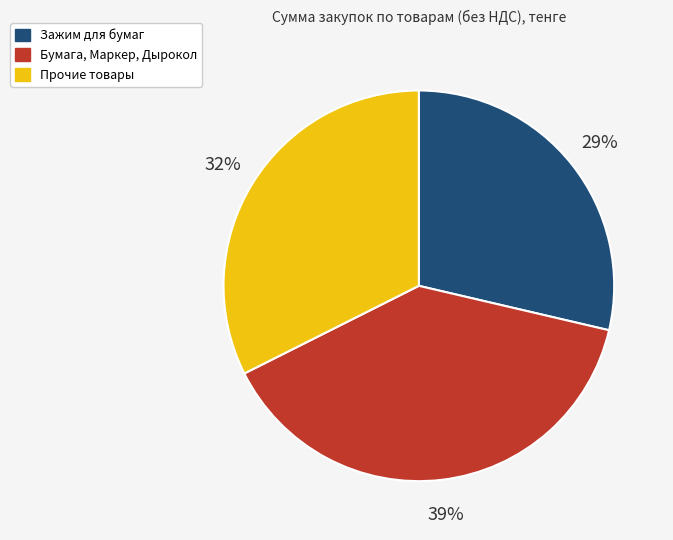

To the nearest percent, what is the combined percentage of Бумага, Маркер, Дырокол and Зажим для бумаг?

68%